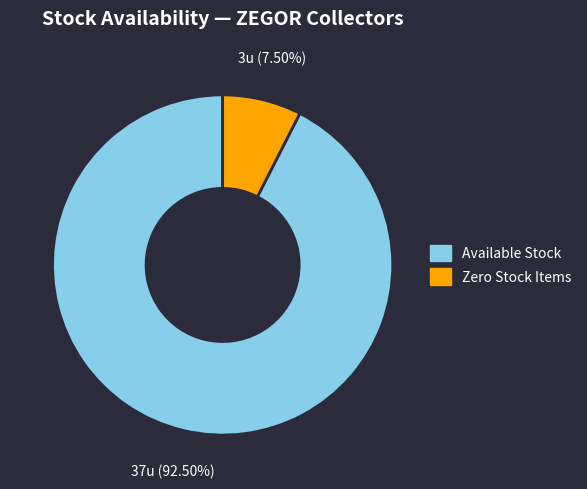

Is there any slice that represents more than half of the pie?

Yes